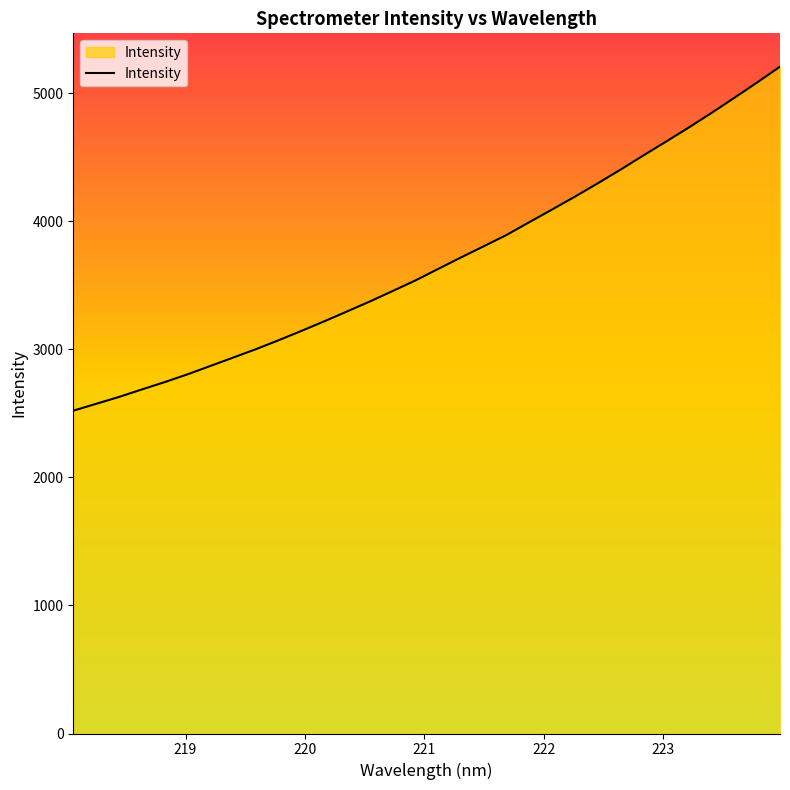

What is the minimum value shown in the chart?

2521.6